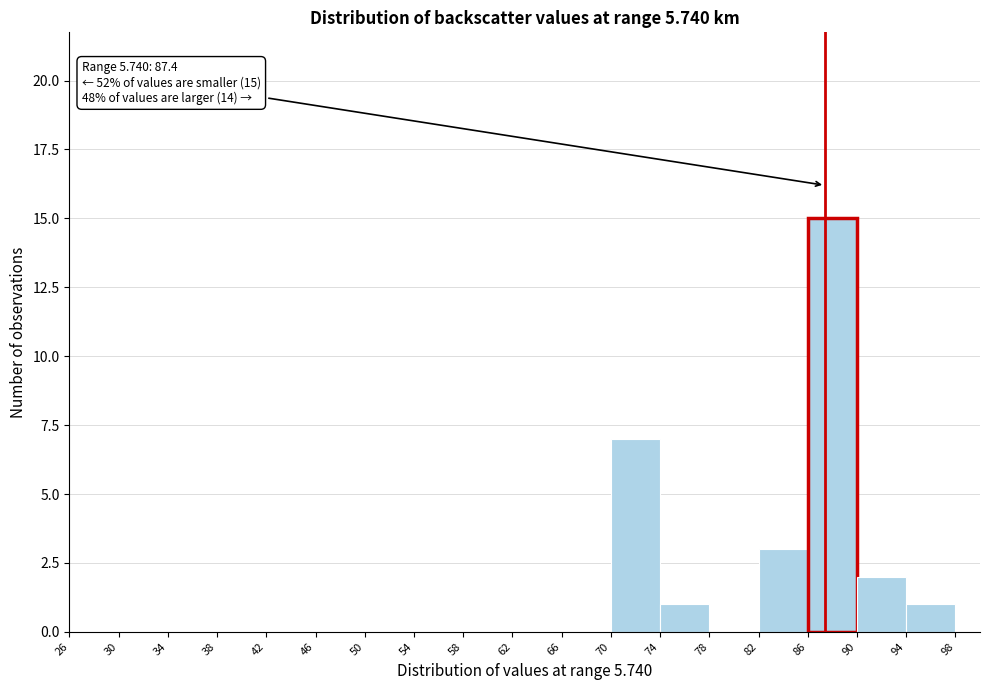

Over which range of the x-axis is the bar tallest?

86 to 90